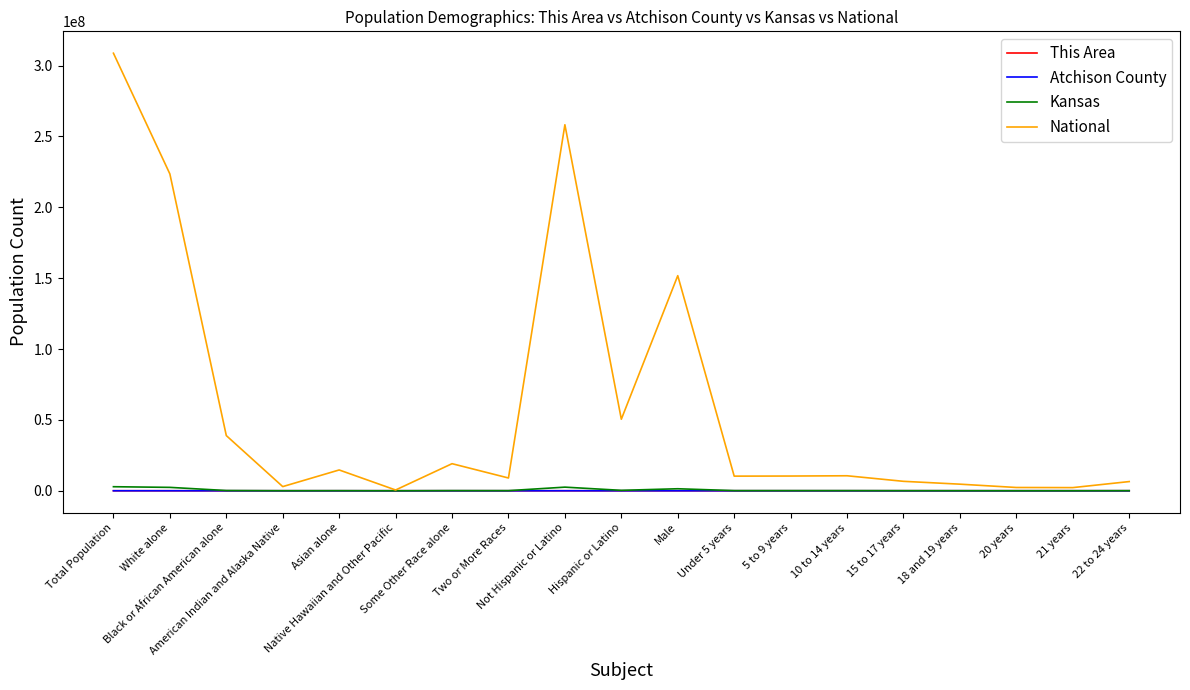

Which series has the largest total across all categories?

National